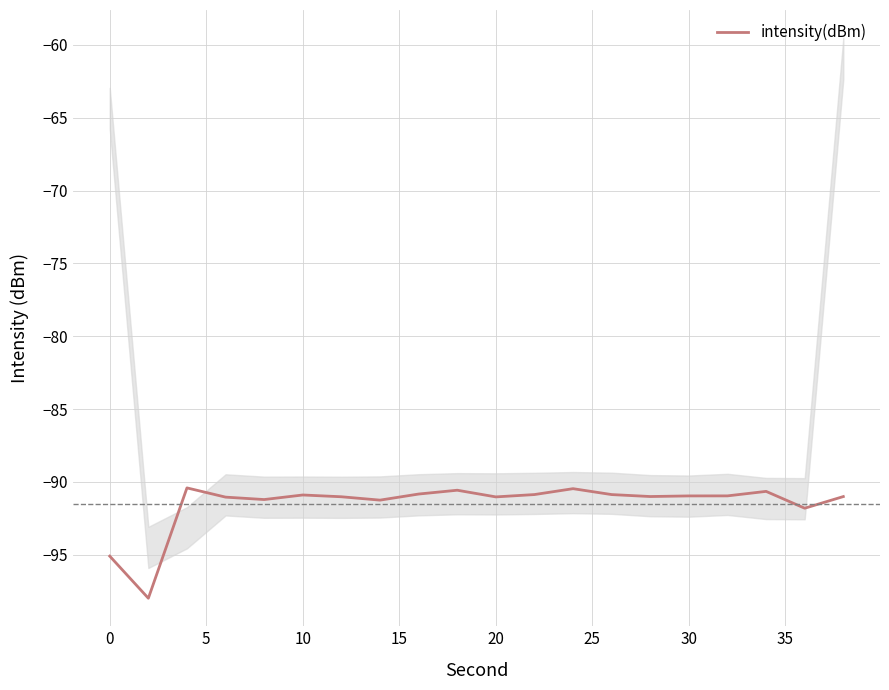

What is the smallest value displayed?

-98.0